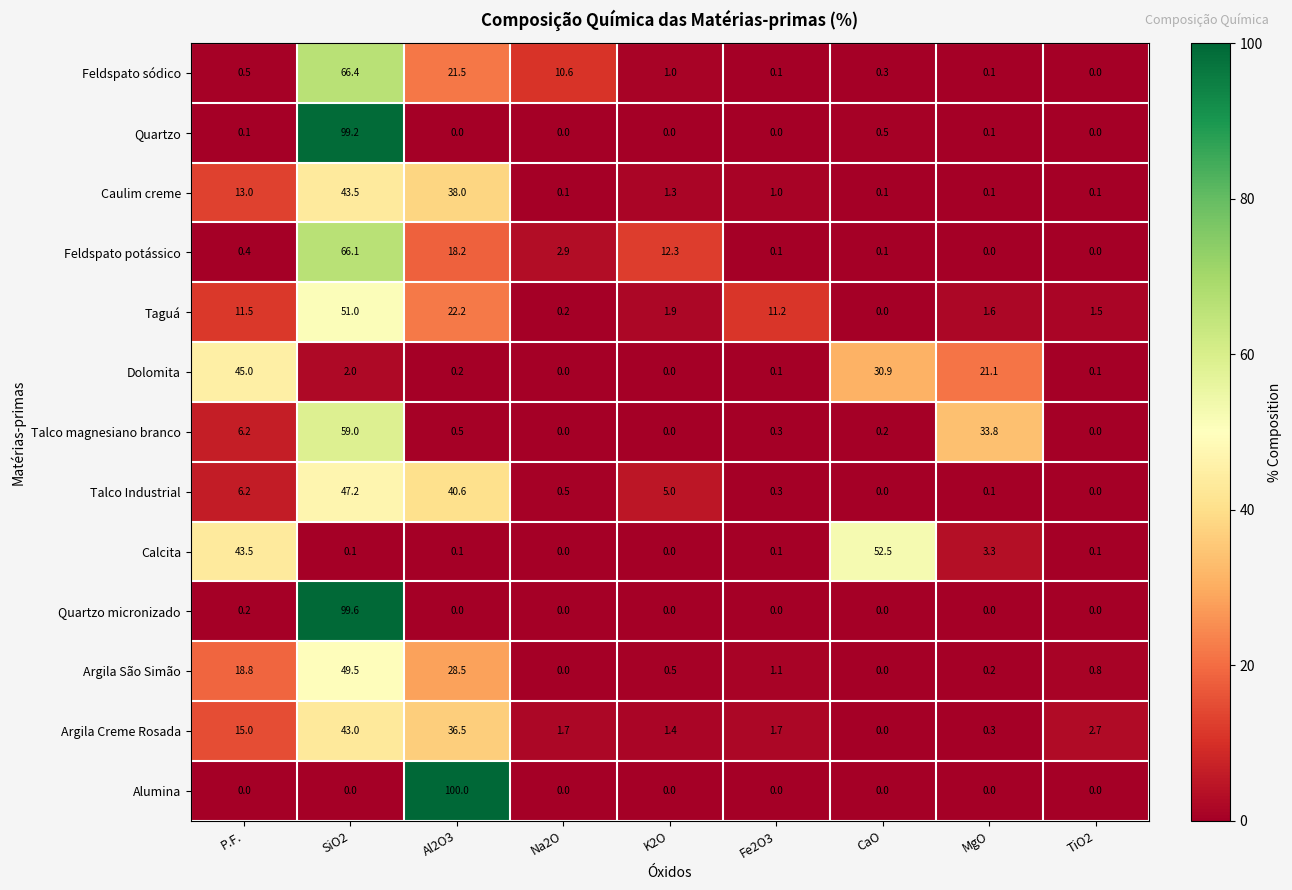

The Feldspato potássico series shows 0.0 at TiO2. True or false?

True